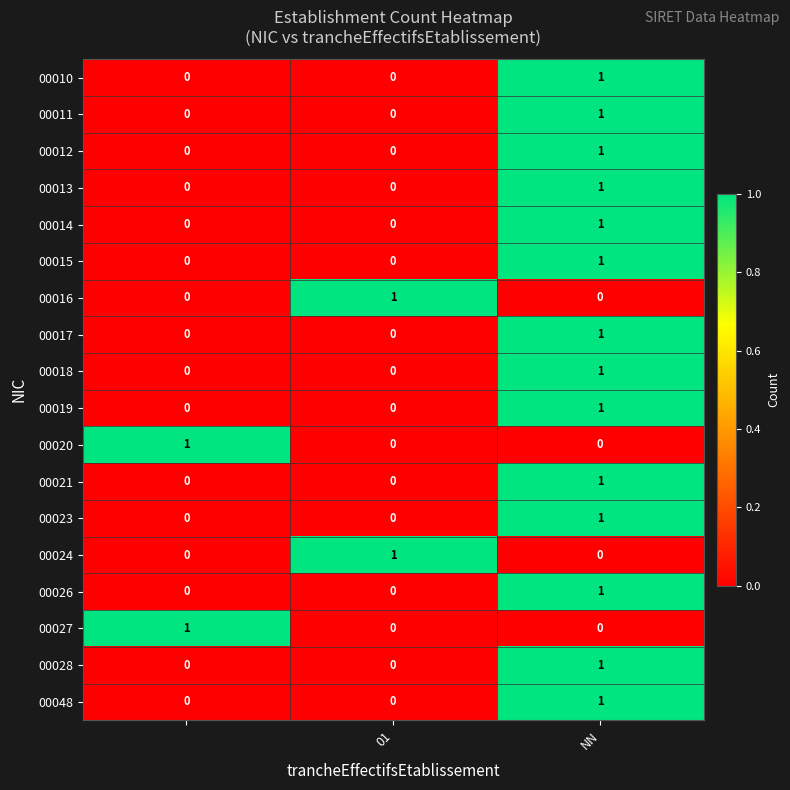

True or false: 00020 has a value of 0 at 01.

True